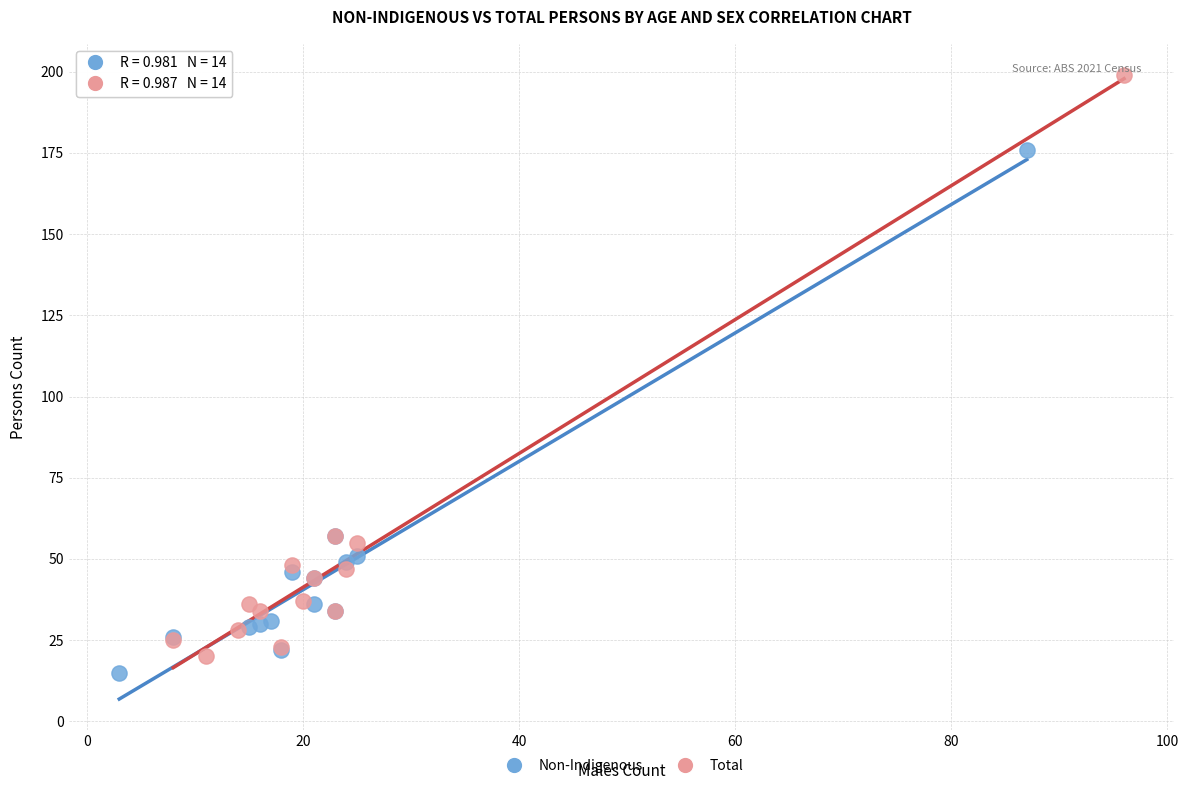

Which series contains the highest Y value?

Total